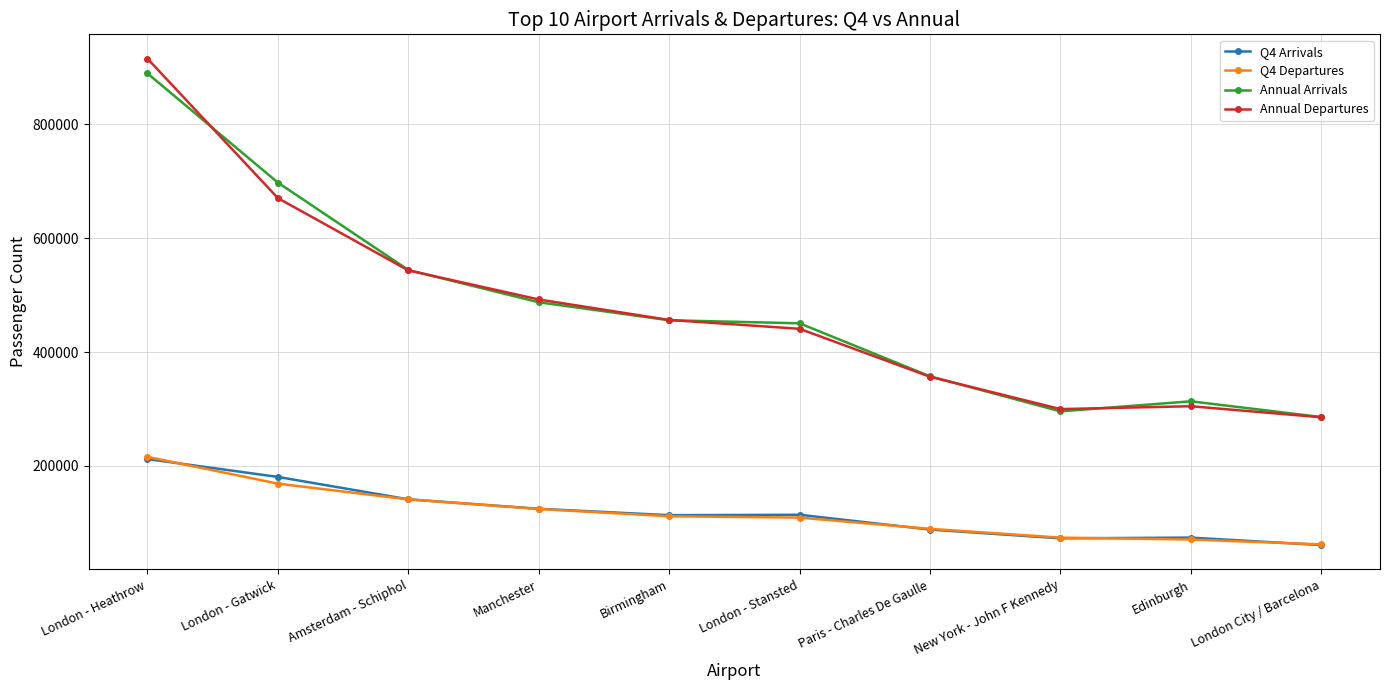

What is the total value across all series at Amsterdam - Schiphol?

1370179